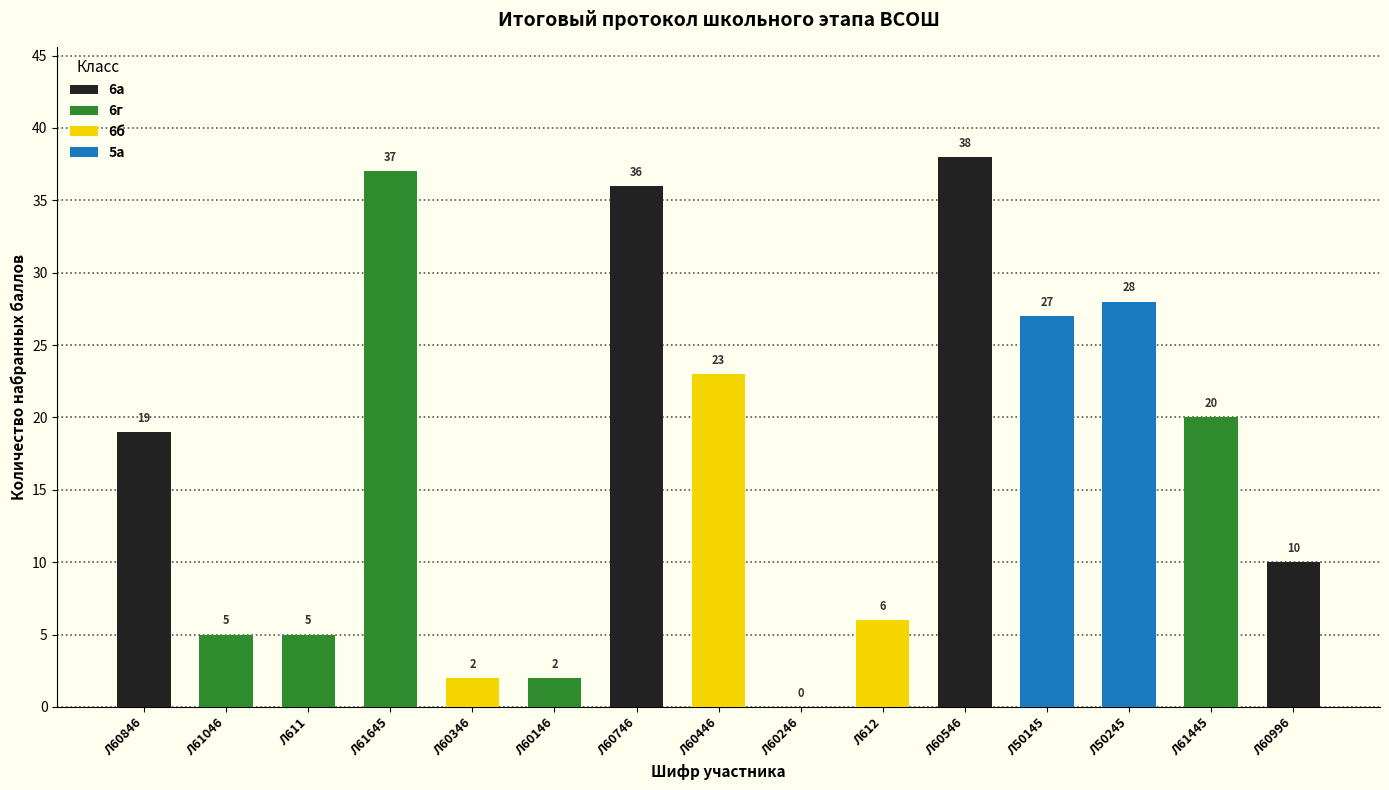

What is the average value?

17